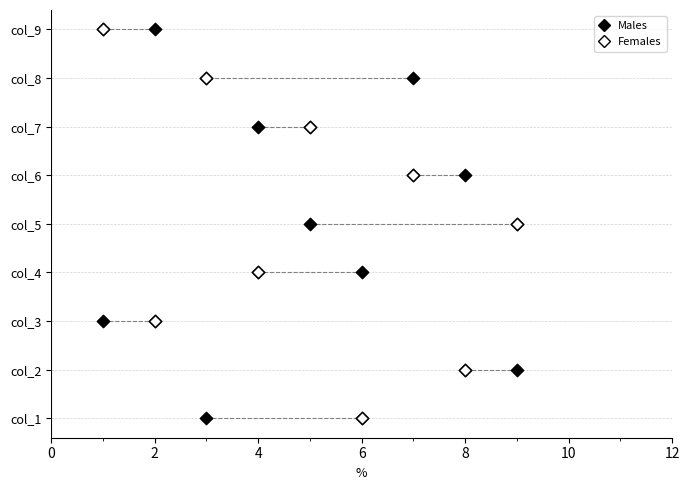

What are all the series names shown in the legend?

Males, Females